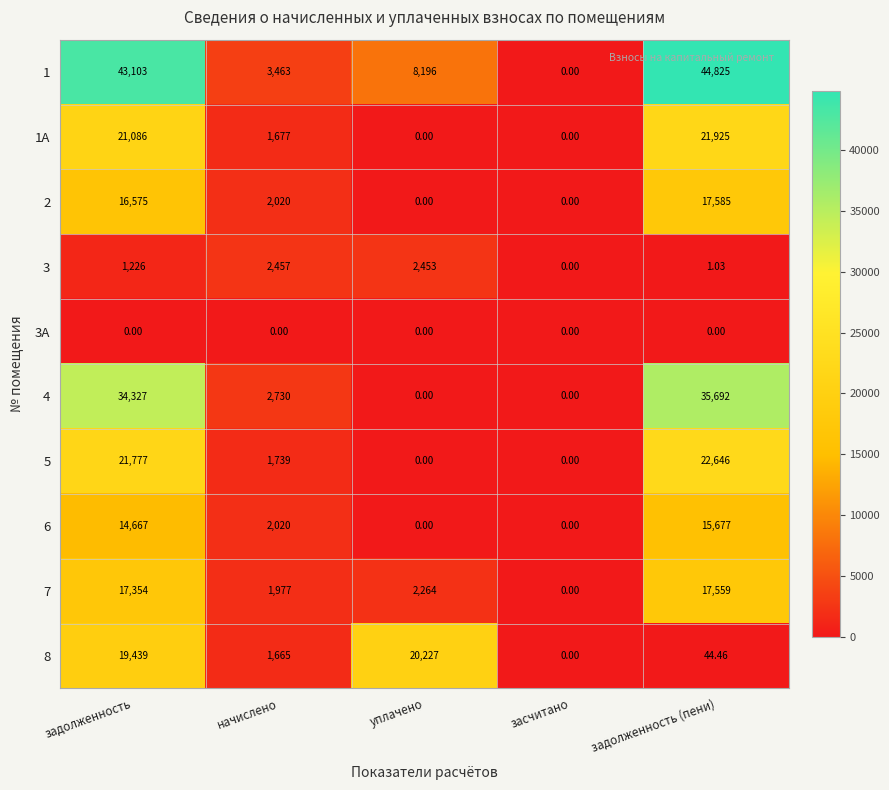

Where does the 1А series first go above 1677?

задолженность